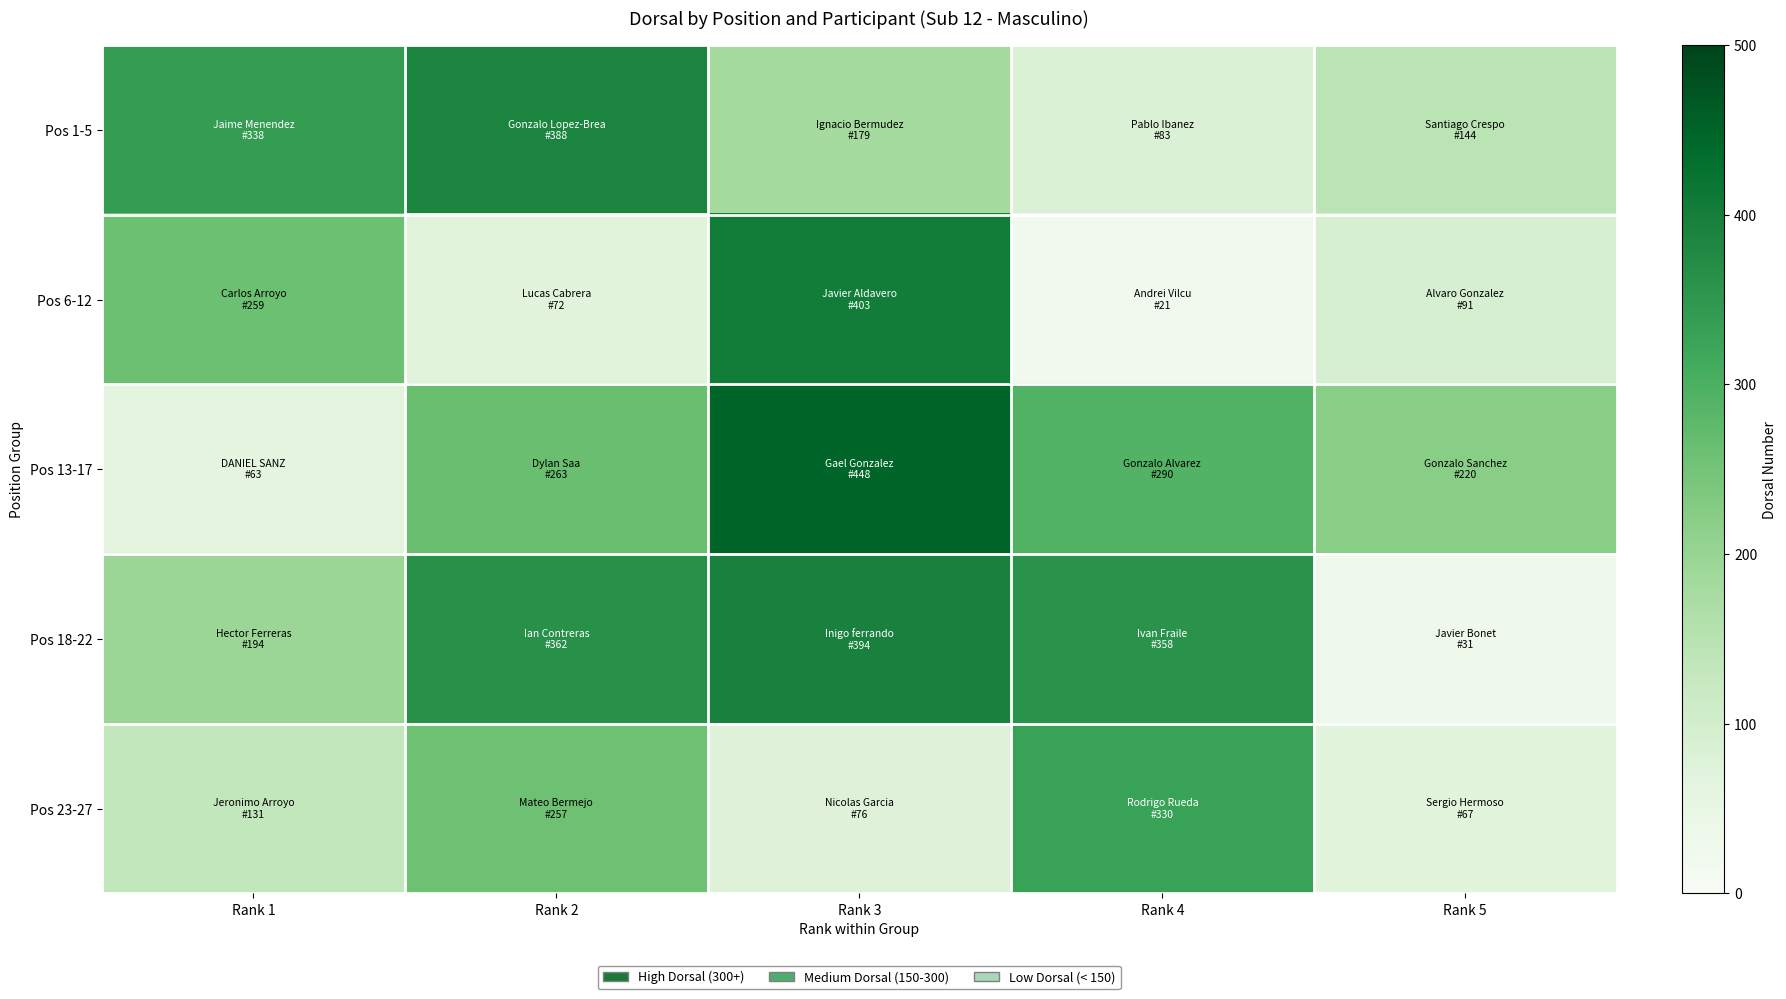

Which series has the largest range (max minus min)?

Pos 13-17